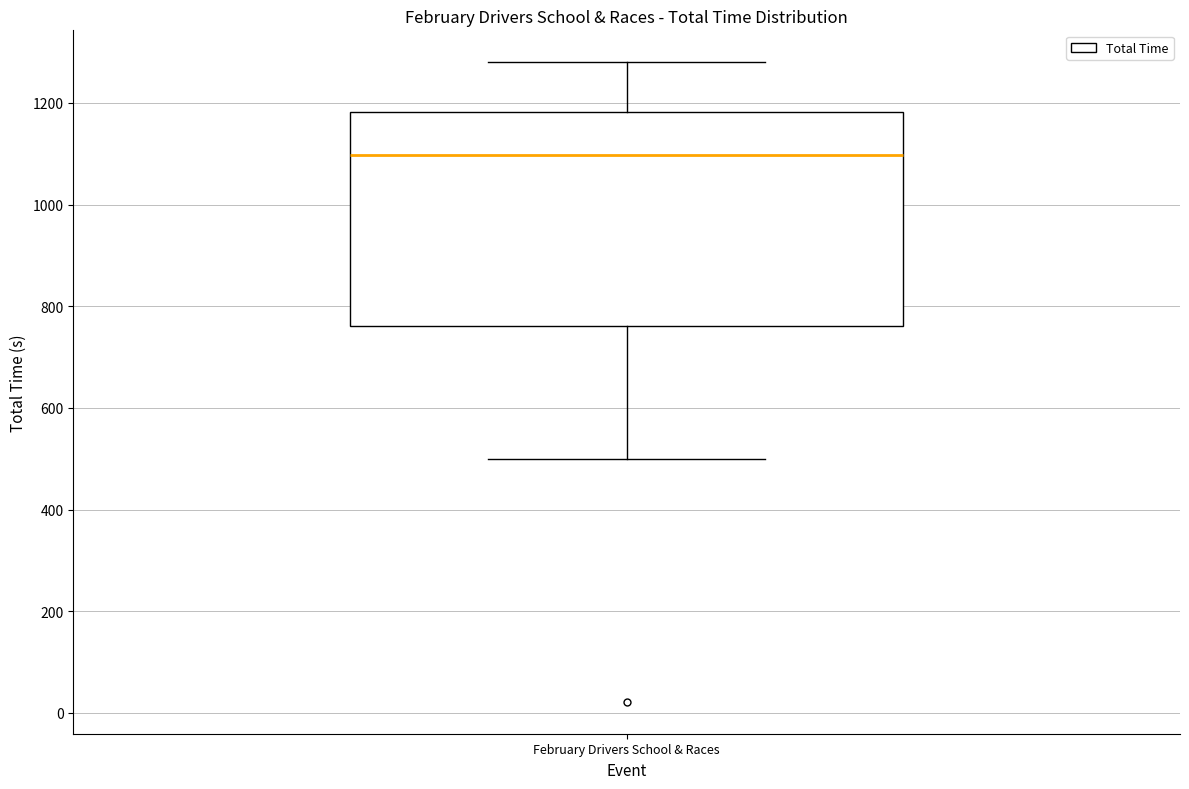

Transcribe this box plot: give where the median line is, the range the box spans, and where the two whiskers end, as read against the y-axis. The values are not printed on the chart, so give them approximately, as read against the axis.

median 1100, box 760 to 1180, whiskers 500 to 1280